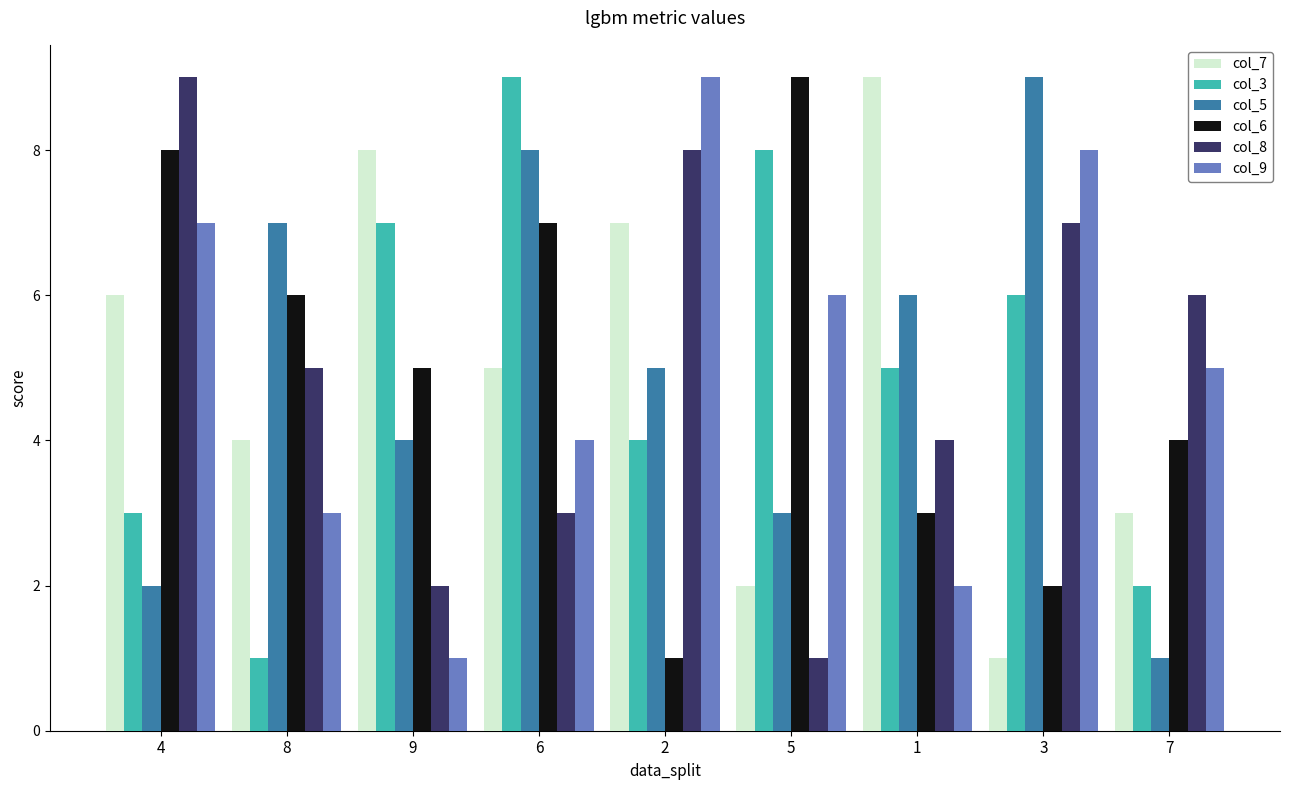

Rank the series at 7 from lowest to highest value.

col_5, col_3, col_7, col_6, col_9, col_8